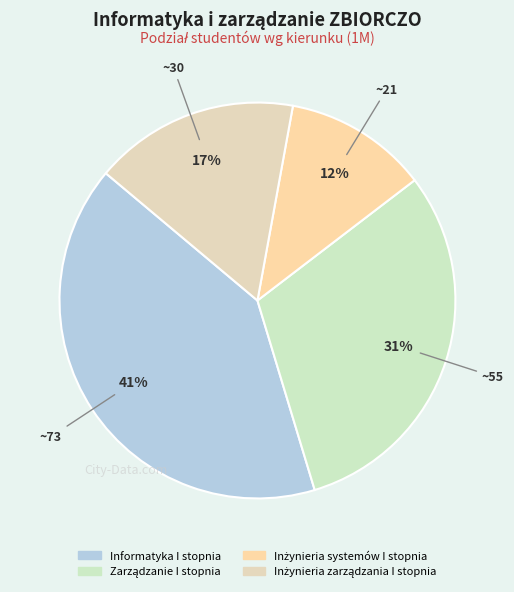

How many segments does this pie chart have?

4